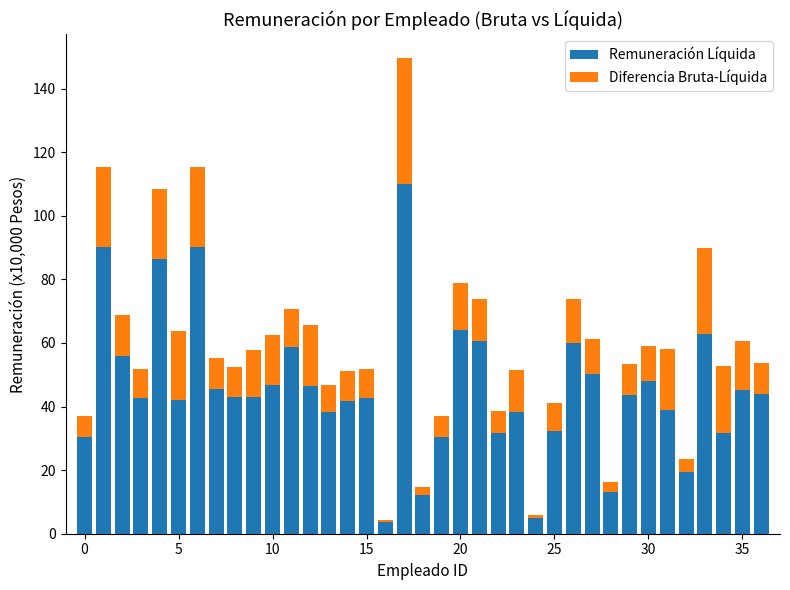

How many distinct data groups are displayed?

2